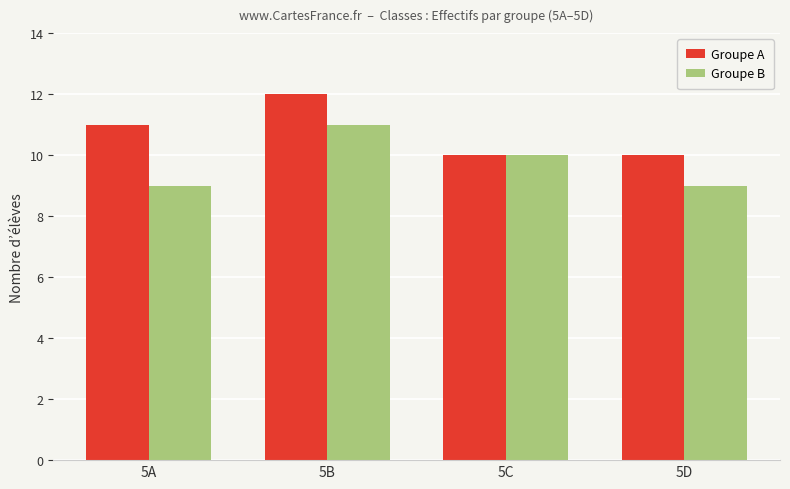

Count the number of data series in this chart.

2